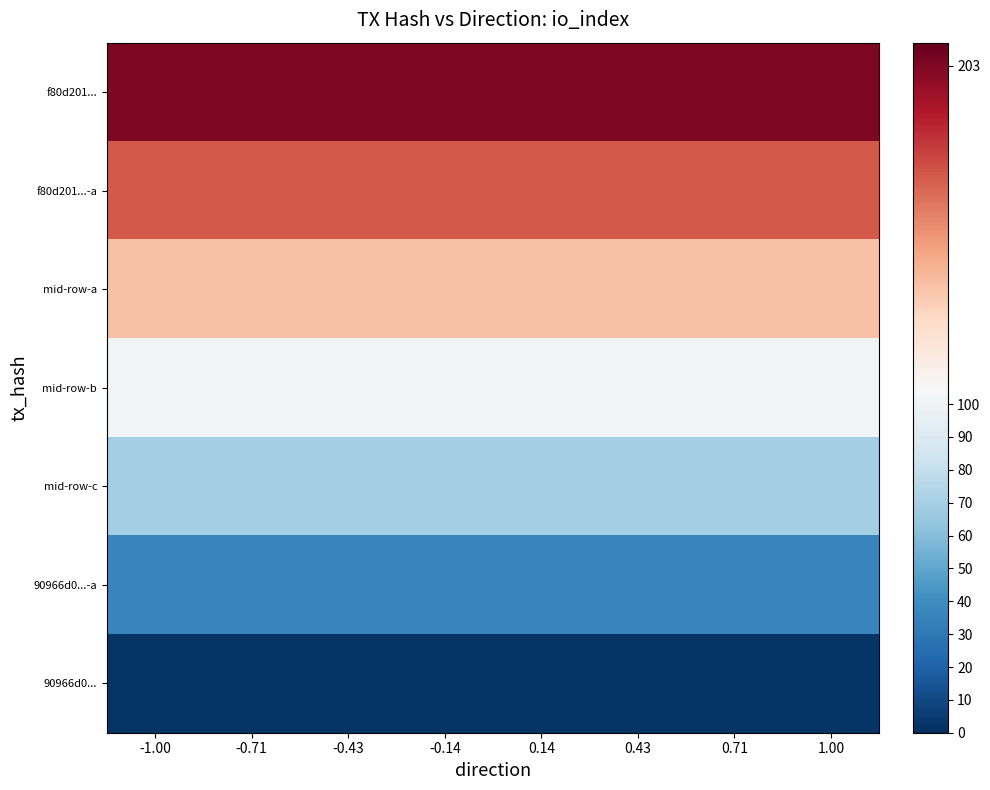

Rank the series at 0.14 from highest to lowest value.

f80d201..., f80d201...-a, mid-row-a, mid-row-b, mid-row-c, 90966d0...-a, 90966d0...